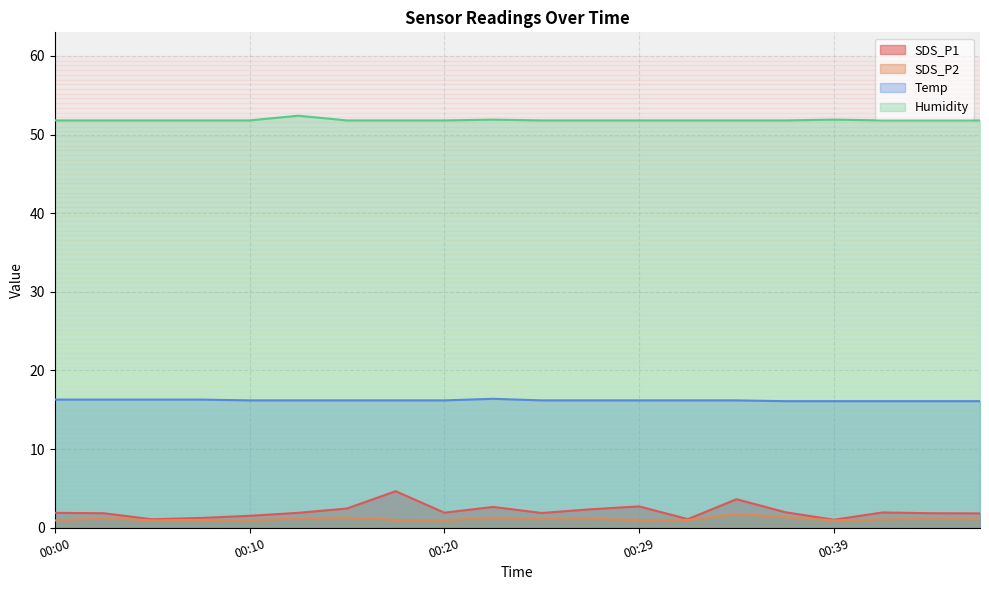

What is the difference between the SDS_P2 values at 00:17 and 00:10?

0.1